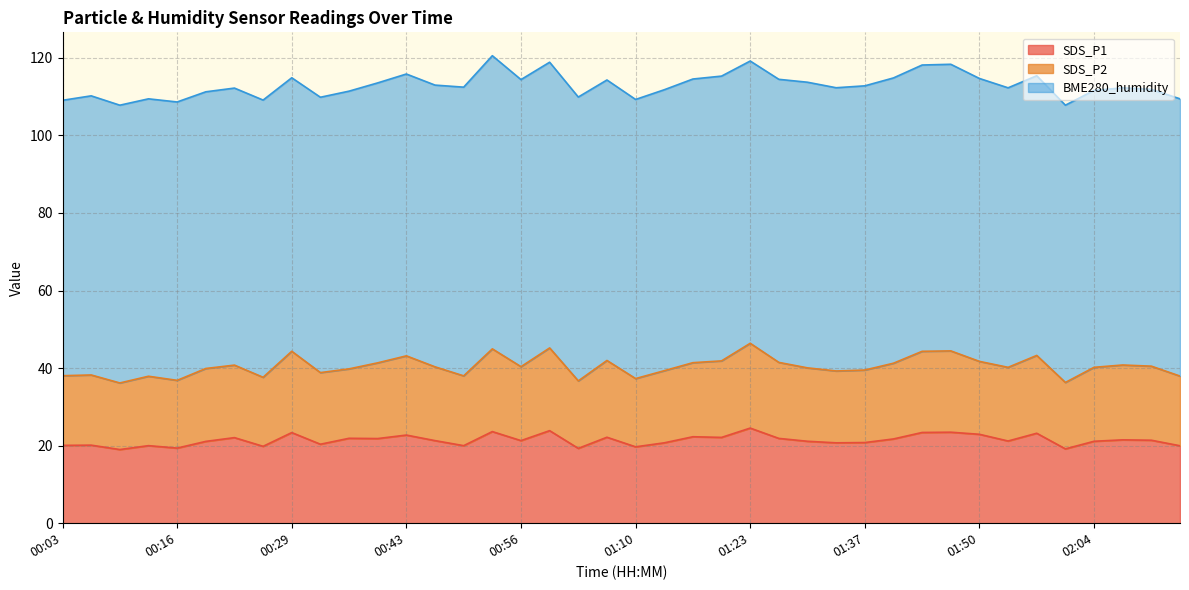

What is the minimum value for SDS_P1?

19.0